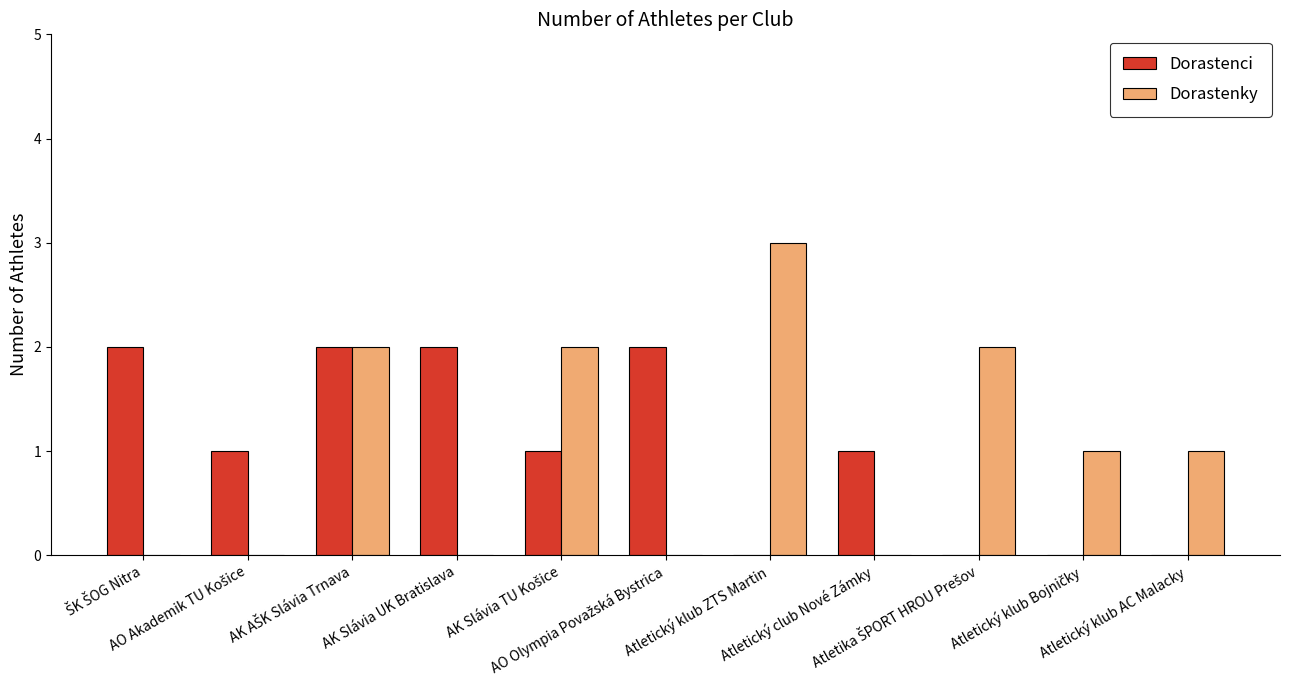

How many groups of bars are there?

11